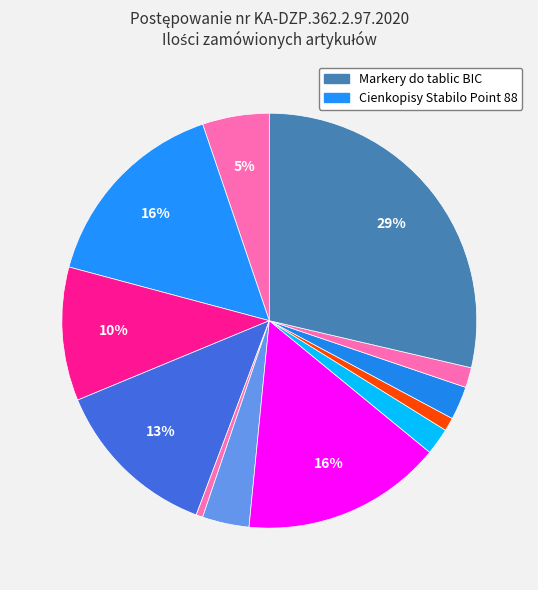

Count the number of slices in the pie.

12